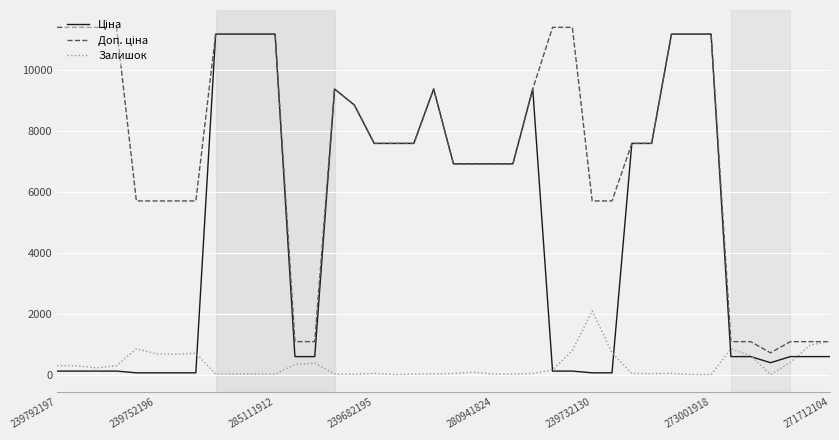

What is the greatest value displayed?

11410.0